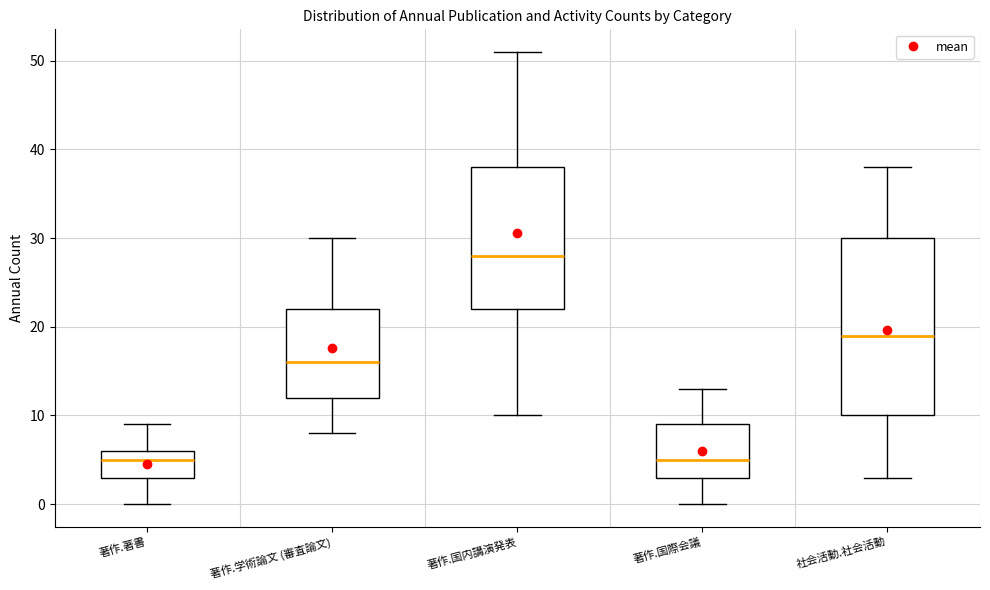

Reading left to right, transcribe this box plot: for each box, give where its median line is, the range the box spans, and where its two whiskers end, as read against the y-axis. The values are not printed on the chart, so give them approximately, as read against the axis.

著作.著書: median 5, box 3 to 6, whiskers 0 to 9
著作.学術論文 (審査論文): median 16, box 12 to 22, whiskers 8 to 30
著作.国内講演発表: median 28, box 22 to 38, whiskers 10 to 51
著作.国際会議: median 5, box 3 to 9, whiskers 0 to 13
社会活動.社会活動: median 19, box 10 to 30, whiskers 3 to 38